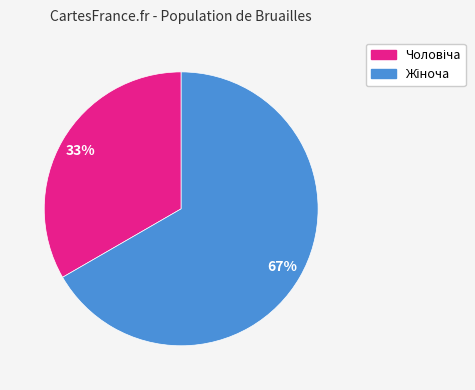

Is there a majority slice in this chart?

Yes